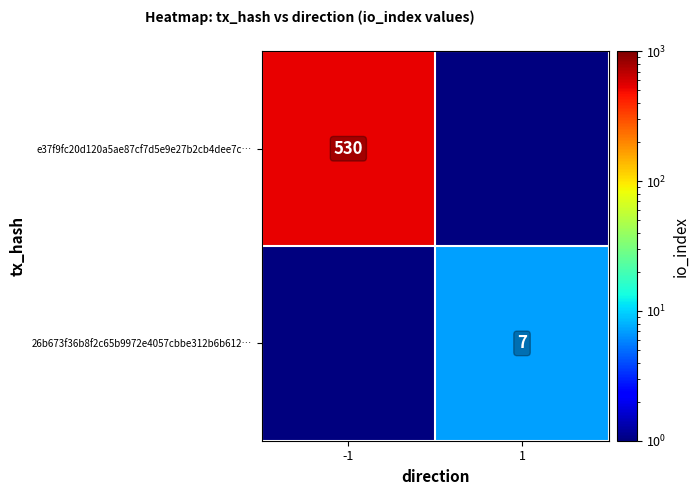

At how many categories does at least one series exceed 254?

1